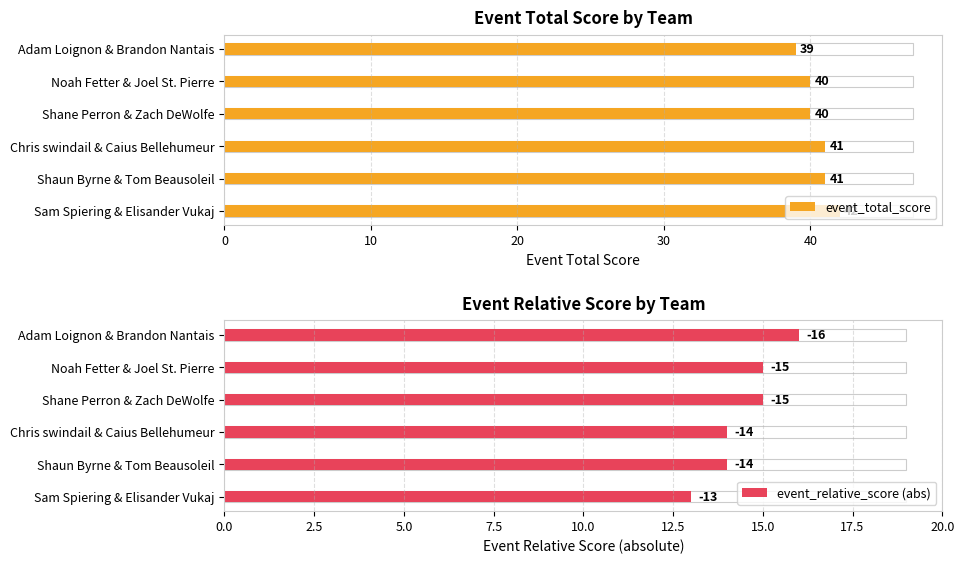

What is the minimum value shown in the chart?

13